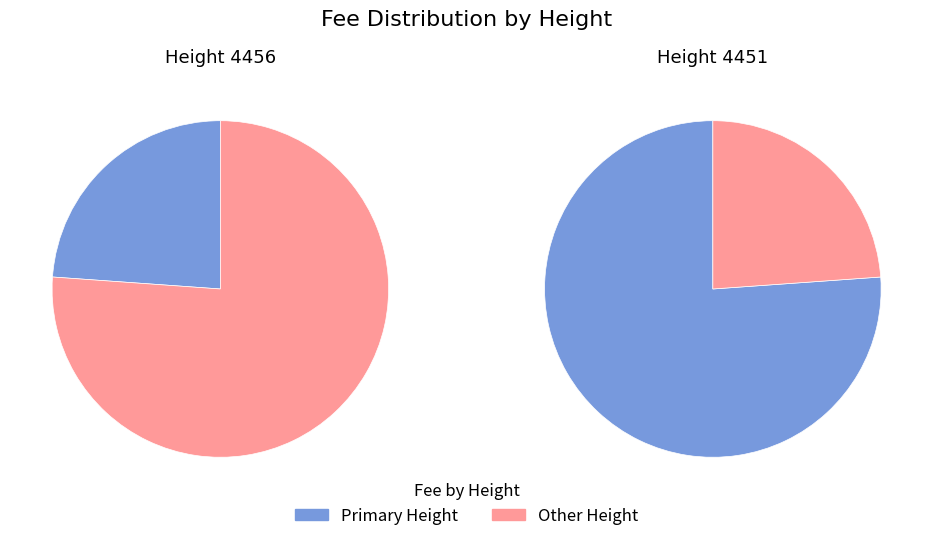

Is the sum of 4456 and 4451 greater than half?

Yes